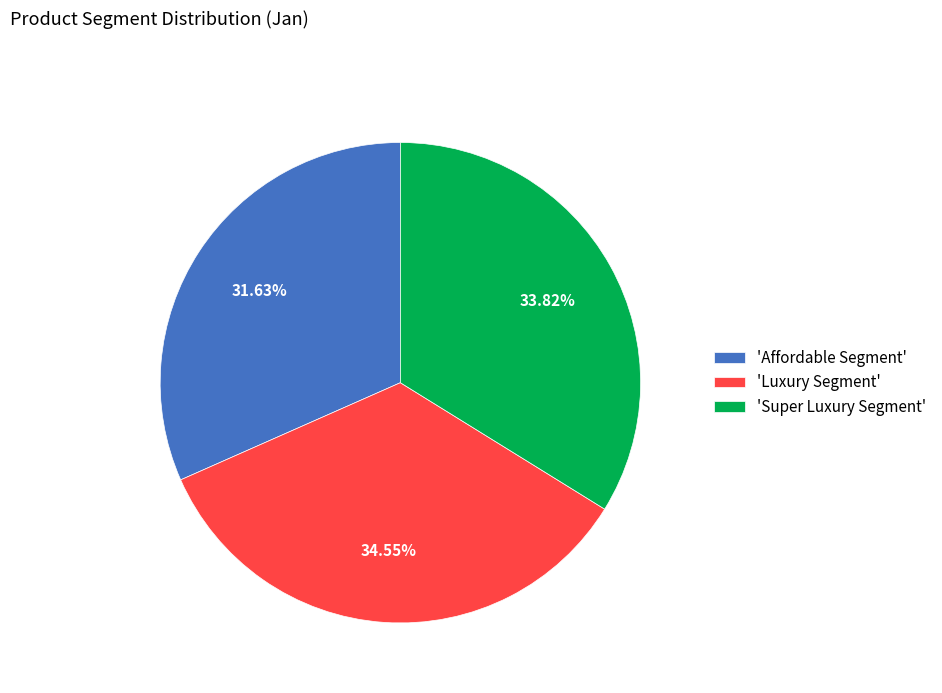

Rank the categories by value from lowest to highest.

'Affordable Segment', 'Super Luxury Segment', 'Luxury Segment'